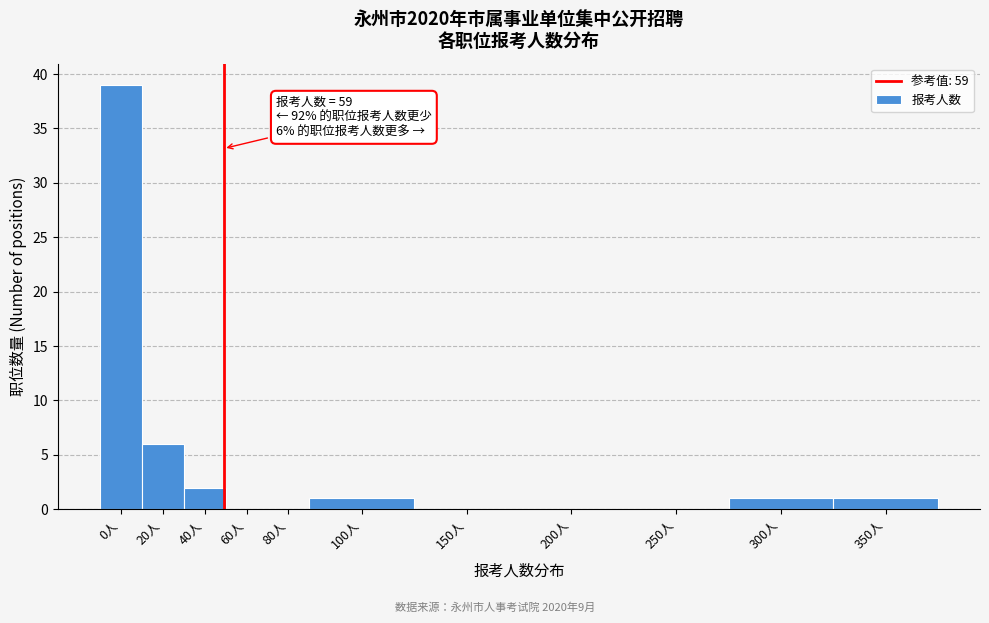

Reading right to left, list all the values displayed in this chart.

350人=1	300人=1	250人=0	200人=0	150人=0	100人=1	80人=0	60人=0	40人=2	20人=6	0人=39